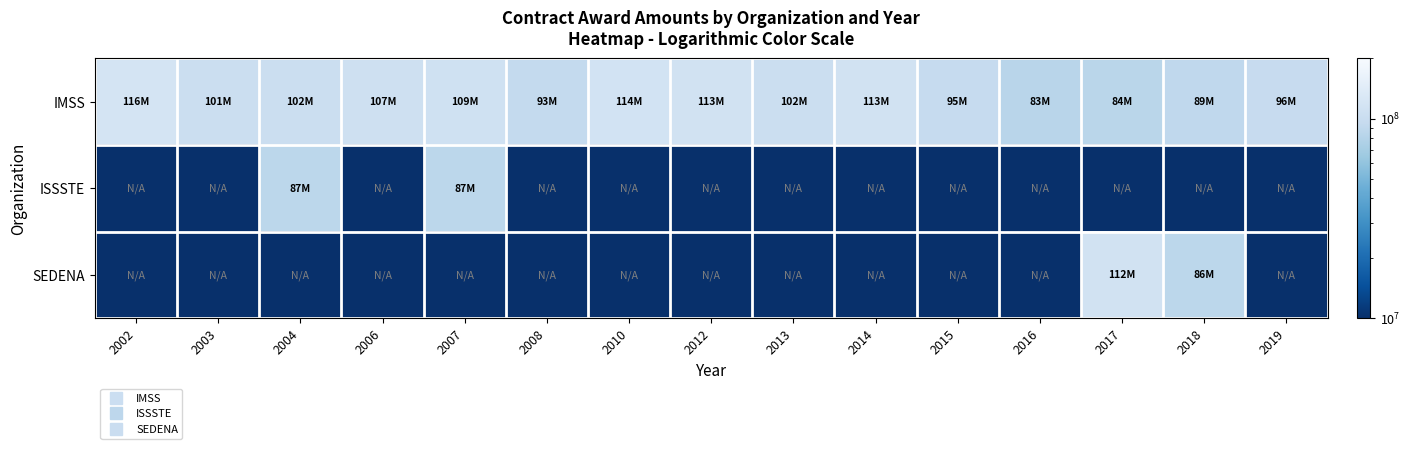

What is the difference between the highest and lowest values at 2018?

81593270.6